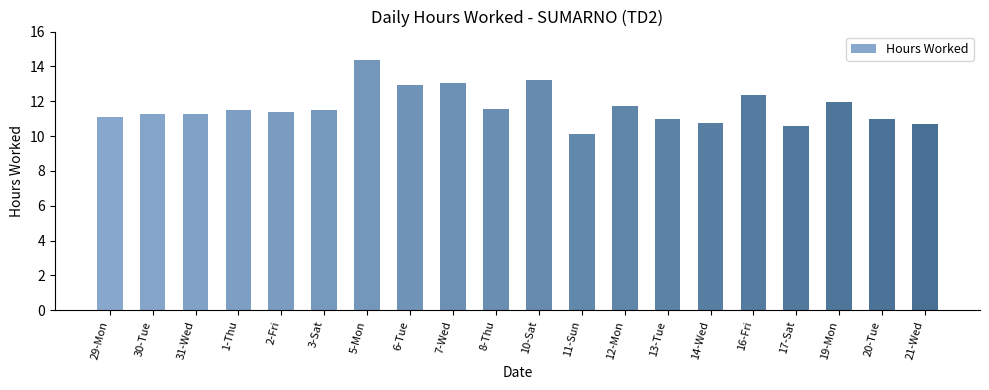

The value at 29-Mon is 14.9. True or false?

False